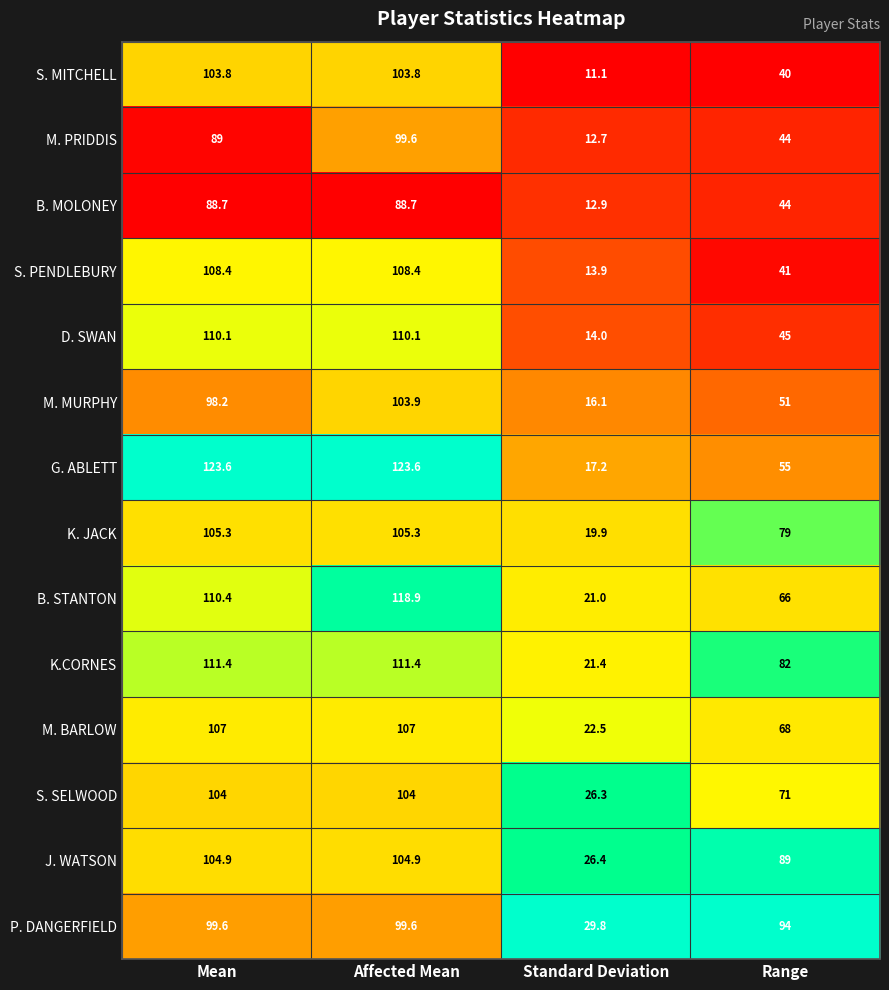

List the labels in order of B. STANTON value, smallest first.

Standard Deviation, Range, Mean, Affected Mean